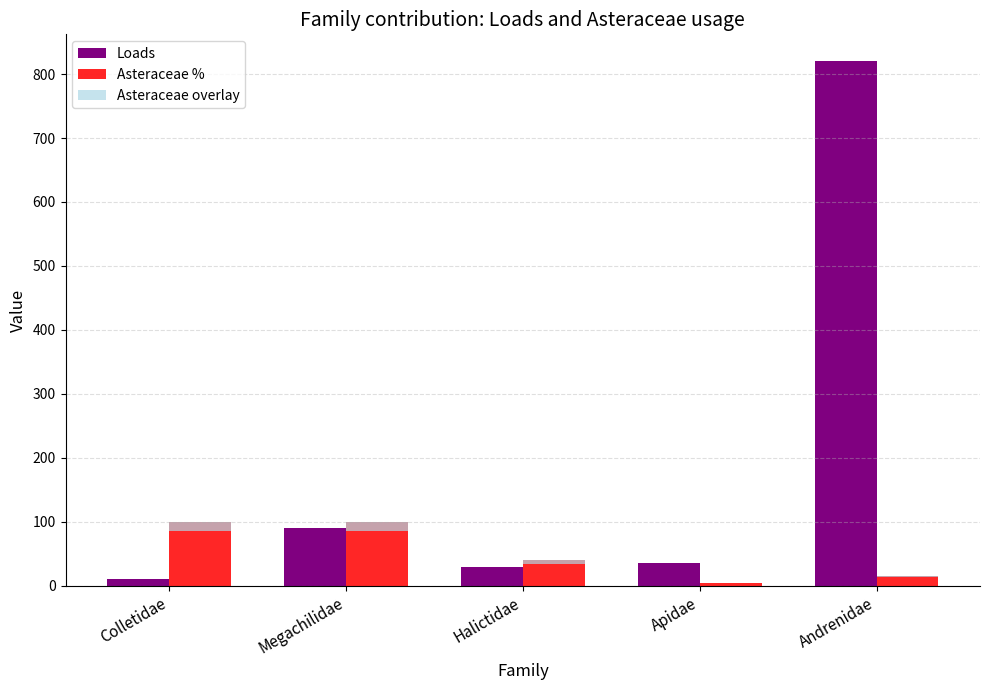

Between Andrenidae and Colletidae, which is larger?

Andrenidae